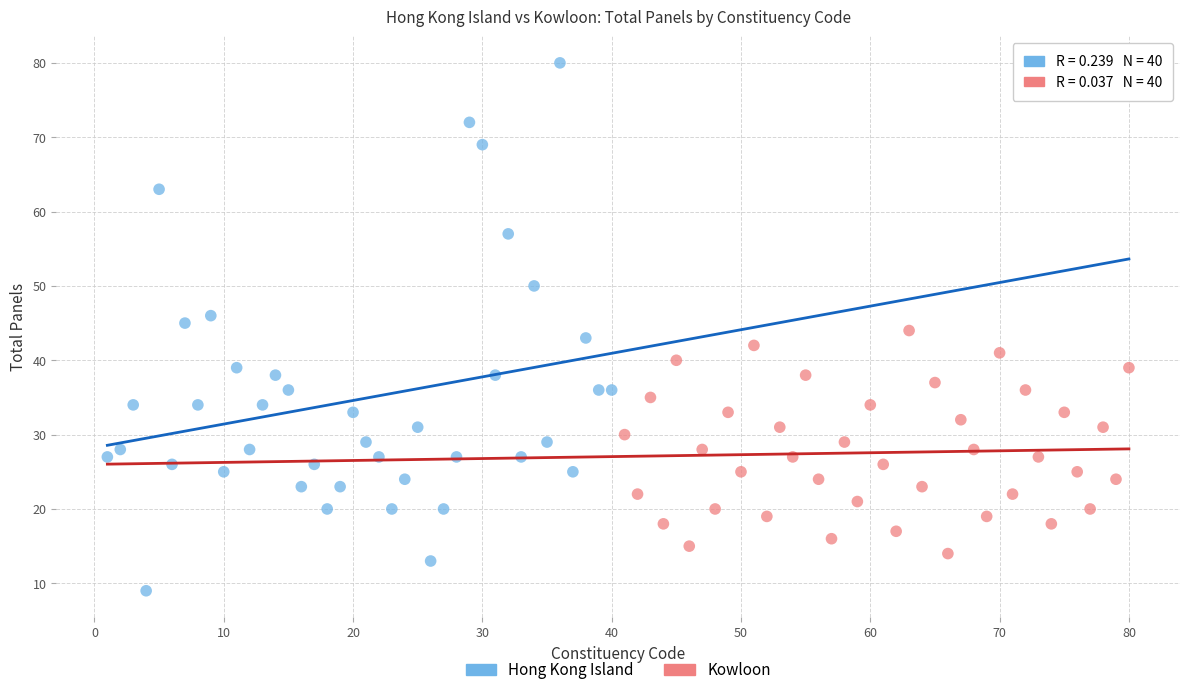

Which series has the widest spread of Y values?

Hong Kong Island